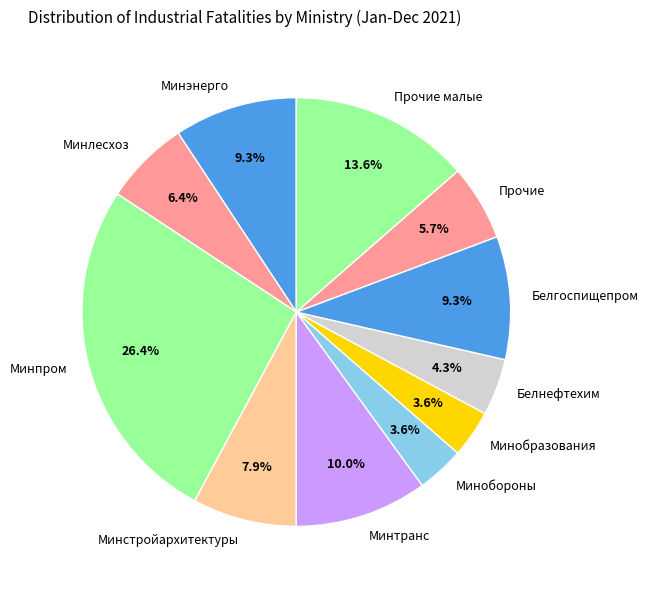

Which category has the biggest portion of the pie?

Минпром